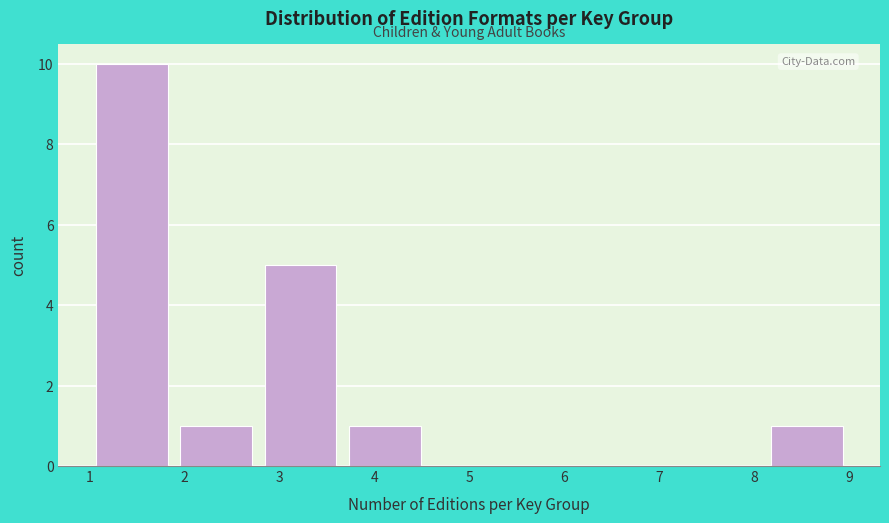

Reading left to right, transcribe this chart: for each bar, give the range it covers on the x-axis and its height. Neither the bar edges nor the heights are printed on the chart, so give them approximately, as read against the axes.

1.0 to 1.9: 10
1.9 to 2.8: 1
2.8 to 3.7: 5
3.7 to 4.6: 1
4.6 to 5.4: 0
5.4 to 6.3: 0
6.3 to 7.2: 0
7.2 to 8.1: 0
8.1 to 9.0: 1